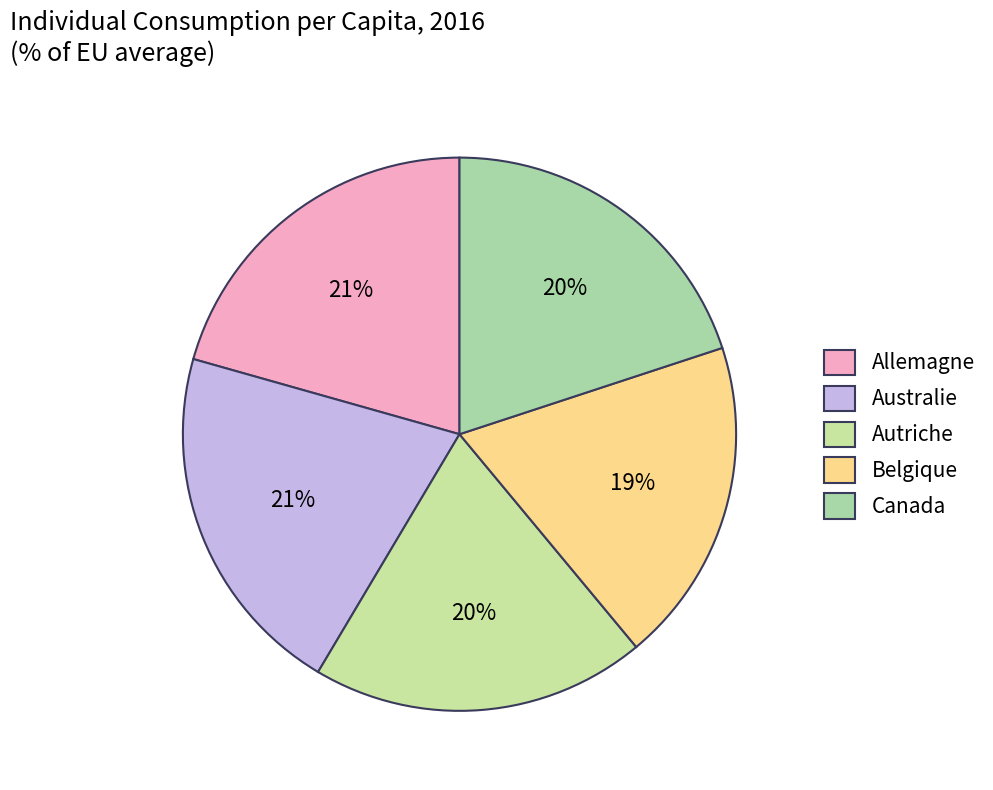

Count the number of slices in the pie.

5